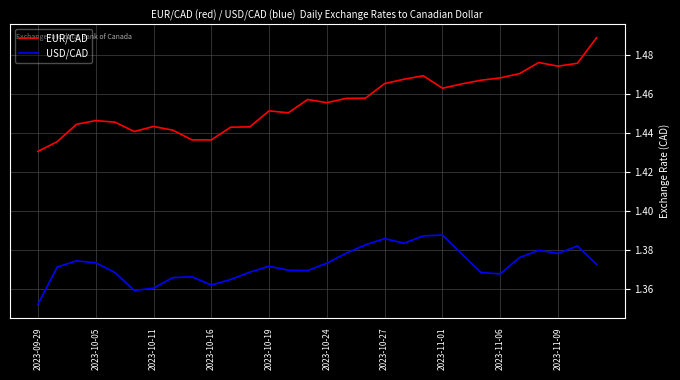

Which series has the largest range (max minus min)?

EUR/CAD